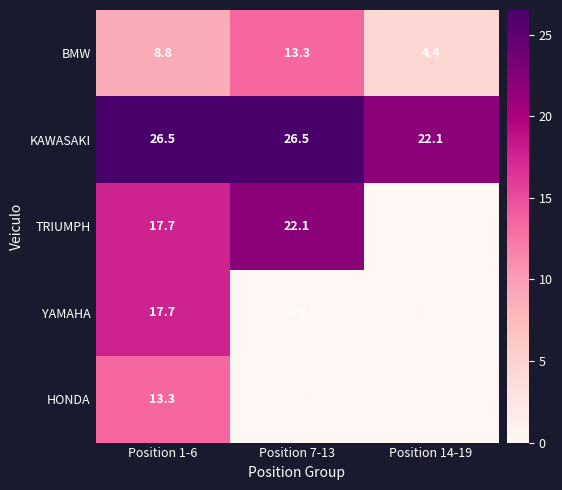

List the labels in order of TRIUMPH value, smallest first.

Position 14-19, Position 1-6, Position 7-13